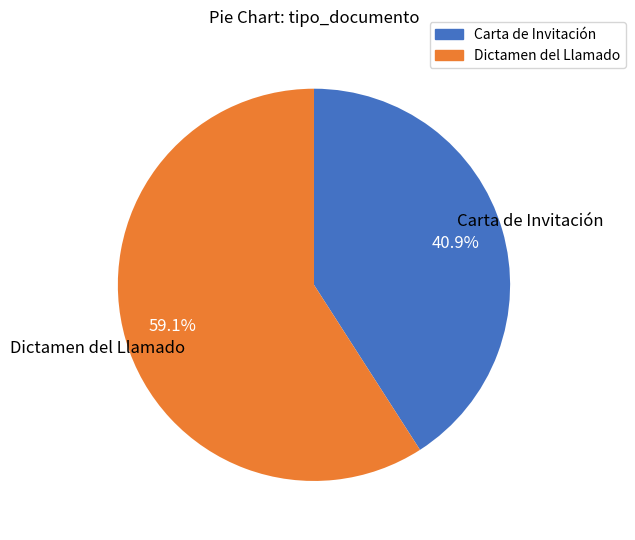

Is the sum of Dictamen del Llamado and Carta de Invitación greater than half?

Yes